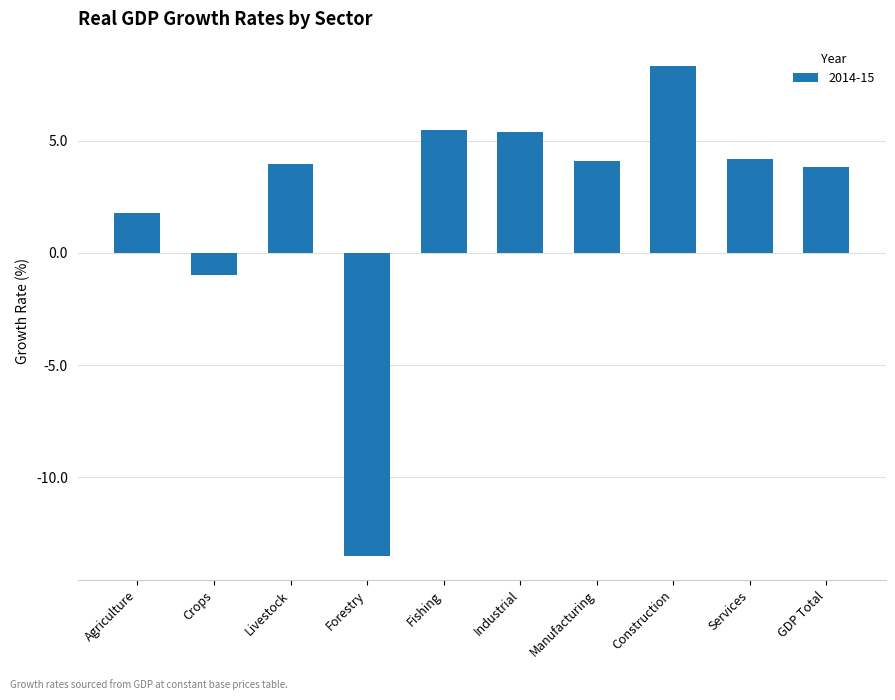

At which label is the value closest to -2?

Crops